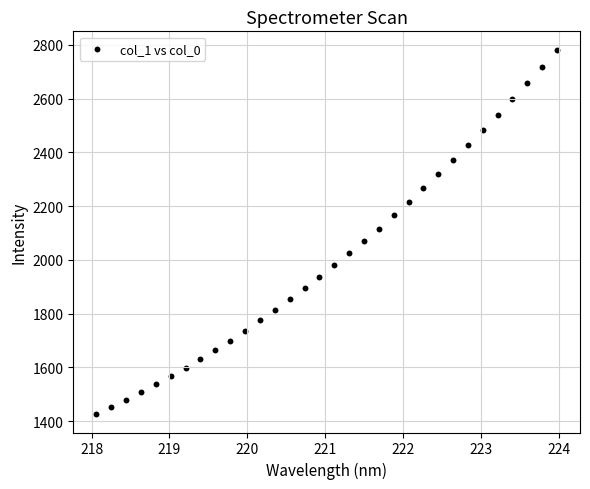

What is the range of X values (max minus min)?

5.9